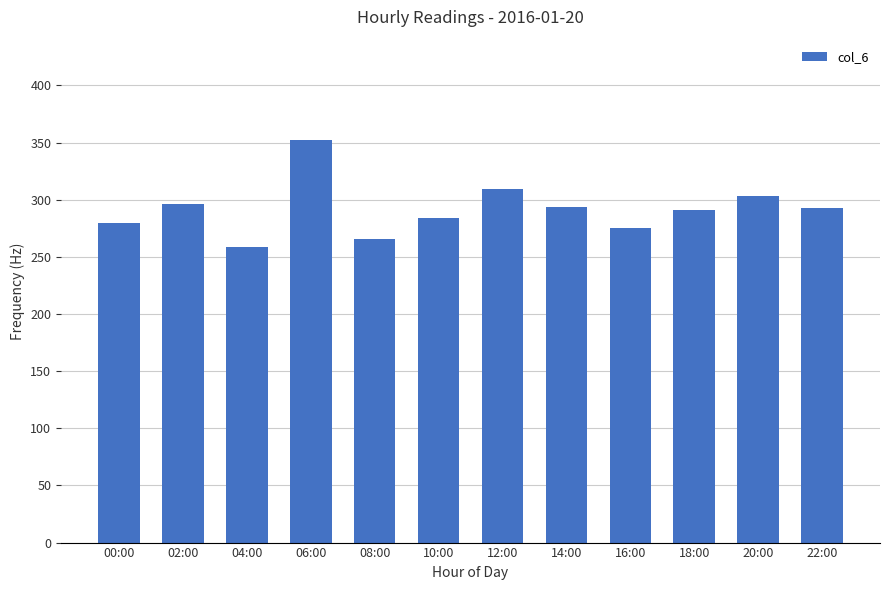

What is the value of the 7th bar from the left?

309